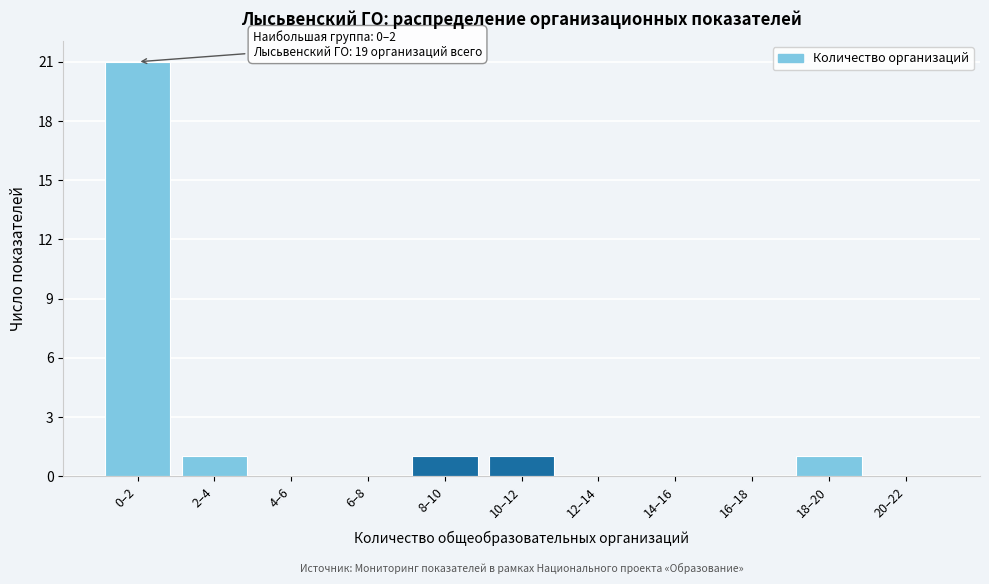

Reading right to left, extract all data points from this chart.

20–22=0	18–20=1	16–18=0	14–16=0	12–14=0	10–12=1	8–10=1	6–8=0	4–6=0	2–4=1	0–2=21